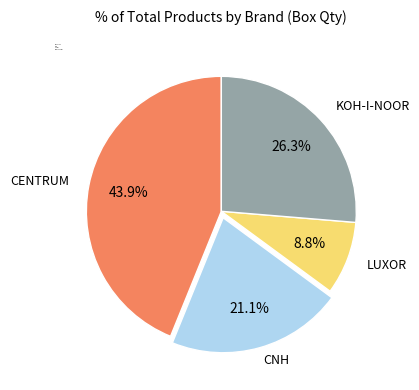

How many segments does this pie chart have?

4